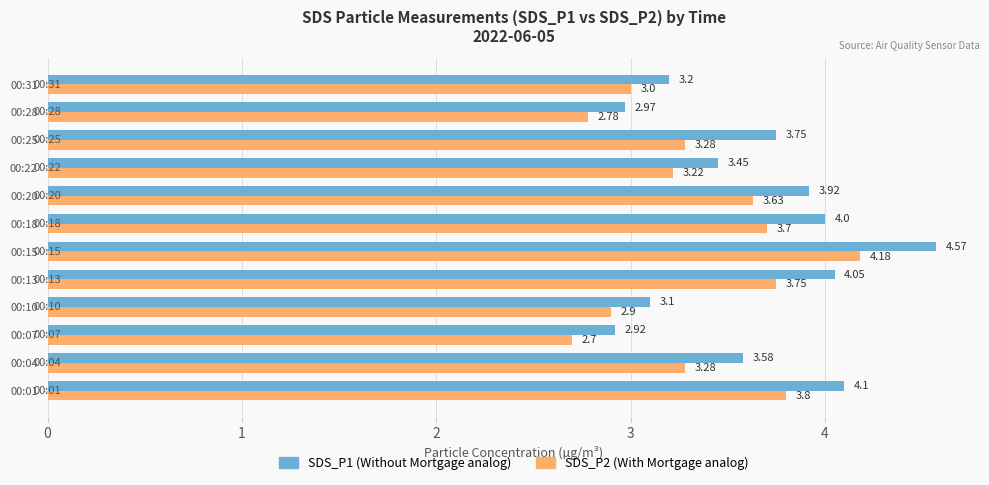

At which category is the sum across all series the highest?

00:15